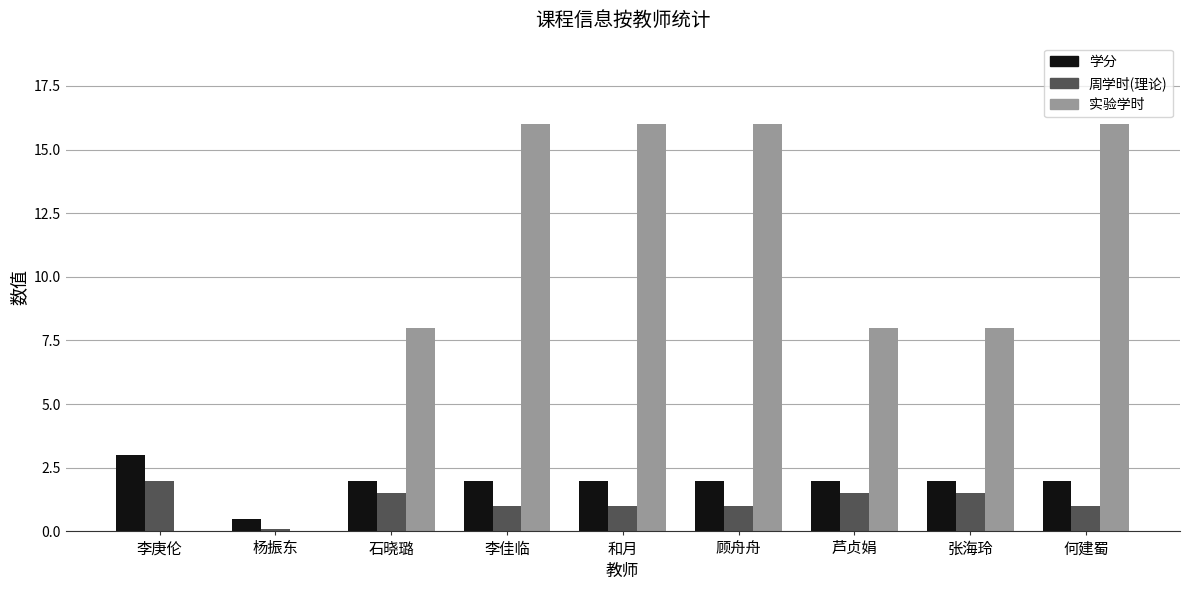

At which label does 学分 first exceed 2?

李庚伦